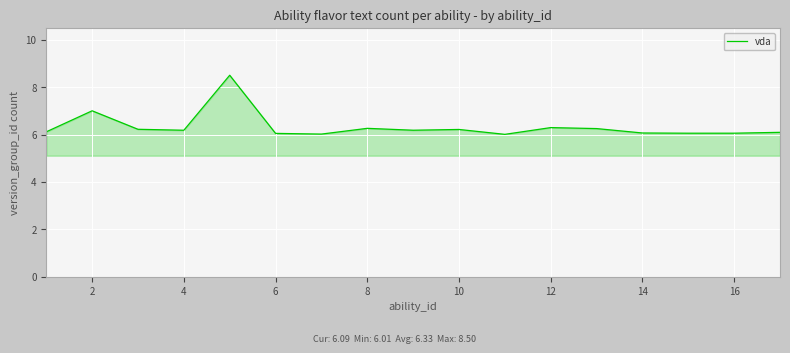

What is the smallest value displayed?

6.0